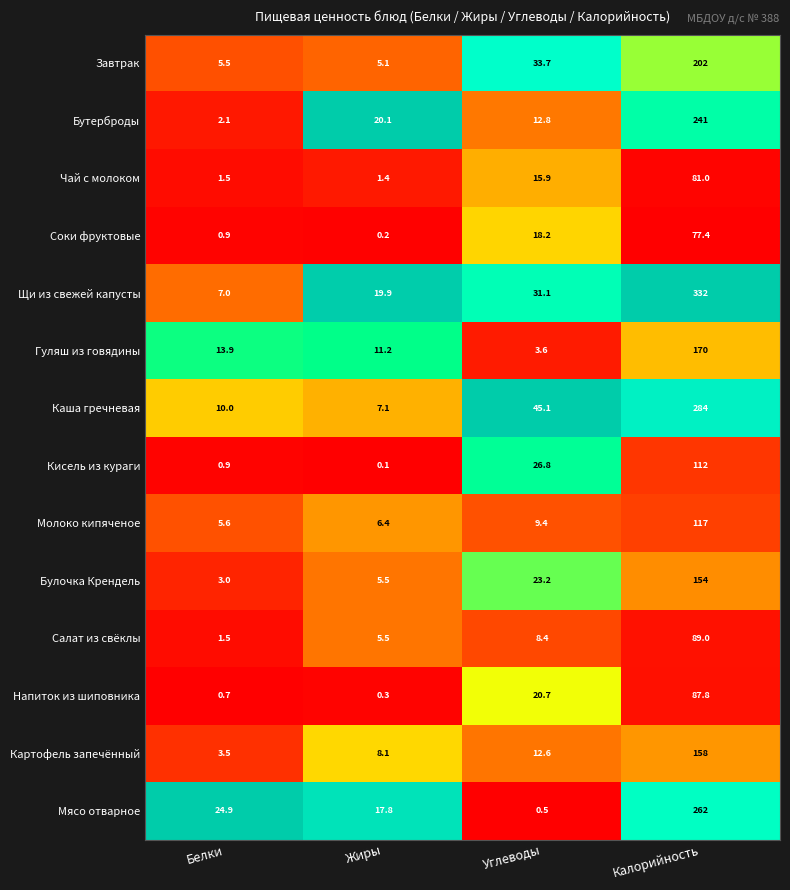

Read the Молоко кипяченое value at Углеводы.

9.4